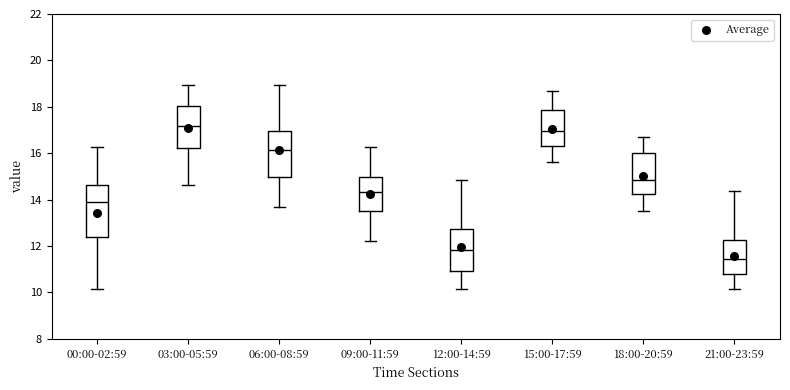

Which box's median line is the lowest?

21:00-23:59